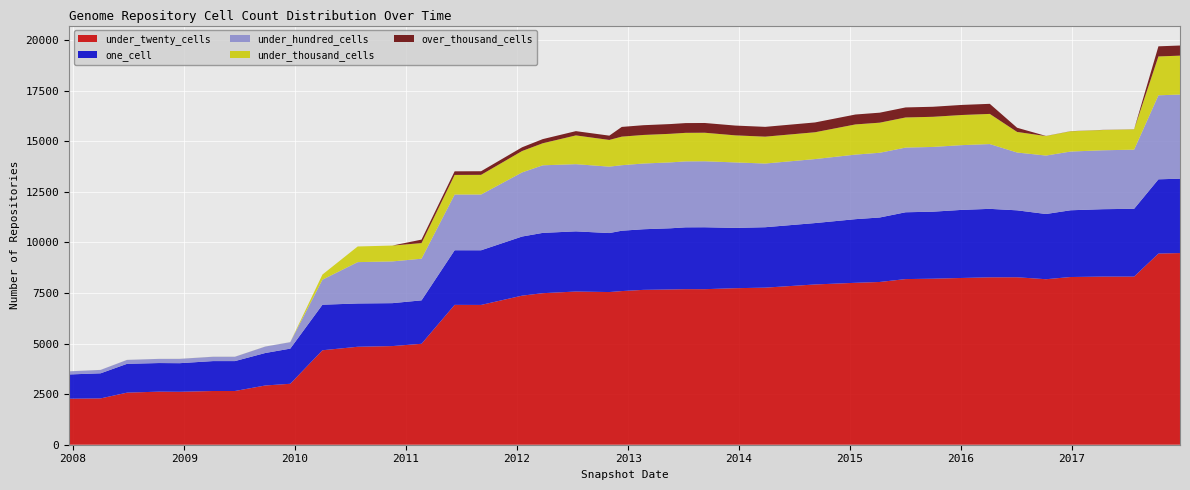

Reading left to right, transcribe all the data shown in this chart.

under_twenty_cells: 2275	2290	2575	2624	2617	2656	2656	2929	3013	4670	4843	4877	4990	6914	6911	7370	7492	7574	7548	7596	7656	7676	7691	7690	7738	7766	7923	8005	8046	8189	8208	8244	8276	8279	8182	8291	8312	8312	9450	9476
one_cell: 1199	1241	1425	1414	1414	1479	1479	1606	1738	2252	2140	2122	2147	2700	2702	2923	2981	2974	2916	2984	2997	3025	3056	3061	2981	2987	3035	3146	3188	3303	3313	3366	3385	3309	3224	3300	3332	3352	3671	3677
under_hundred_cells: 154	168	194	206	214	215	215	319	319	1238	2044	2064	2059	2755	2757	3170	3341	3322	3284	3239	3249	3258	3261	3263	3237	3149	3164	3192	3200	3198	3201	3201	3203	2858	2890	2903	2913	2923	4154	4159
under_thousand_cells: 1	1	1	1	2	2	2	2	2	254	774	783	772	969	972	1057	1090	1422	1320	1412	1412	1413	1411	1410	1338	1328	1326	1492	1488	1489	1490	1490	1491	1017	963	1001	1002	1002	1921	1923
over_thousand_cells: 0	0	0	0	0	0	0	0	0	0	0	0	172	178	179	185	205	211	212	481	482	482	482	482	484	485	485	490	494	496	496	498	498	207	6	6	6	6	500	501